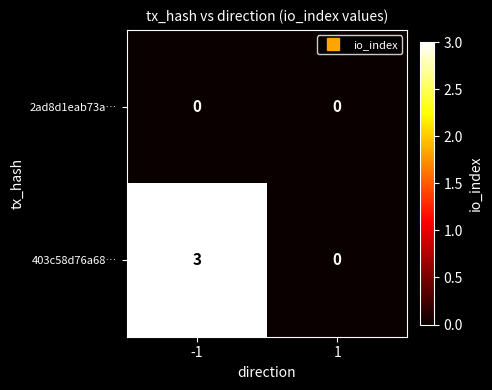

Reading left to right, extract all data points from this chart.

2ad8d1eab73a…: 0	0
403c58d76a68…: 3	0